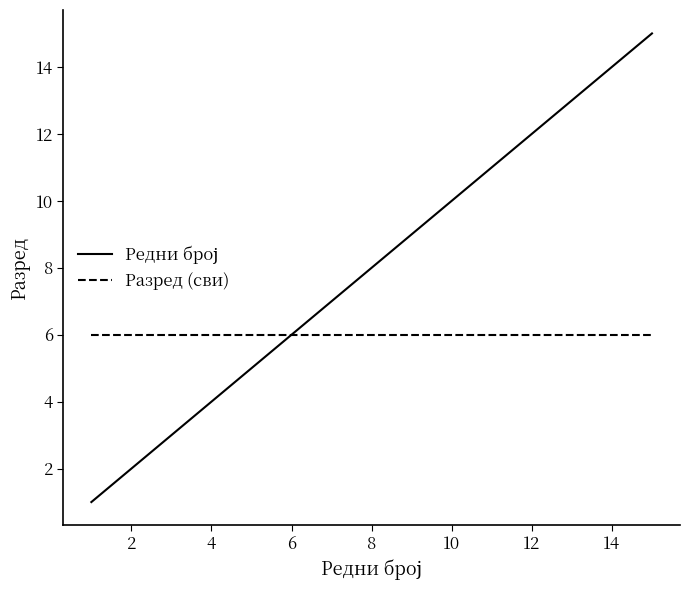

What is the lowest value of the Разред (сви) series?

6